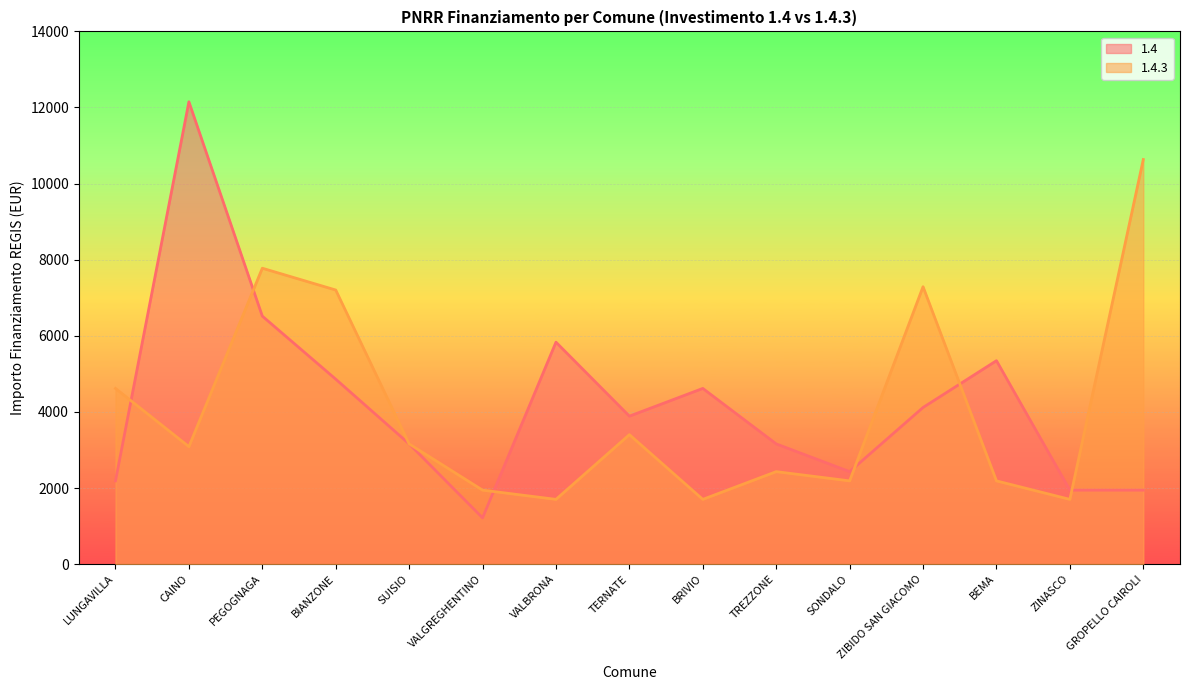

True or false: 1.4.3 has a value of 673 at CAINO.

False